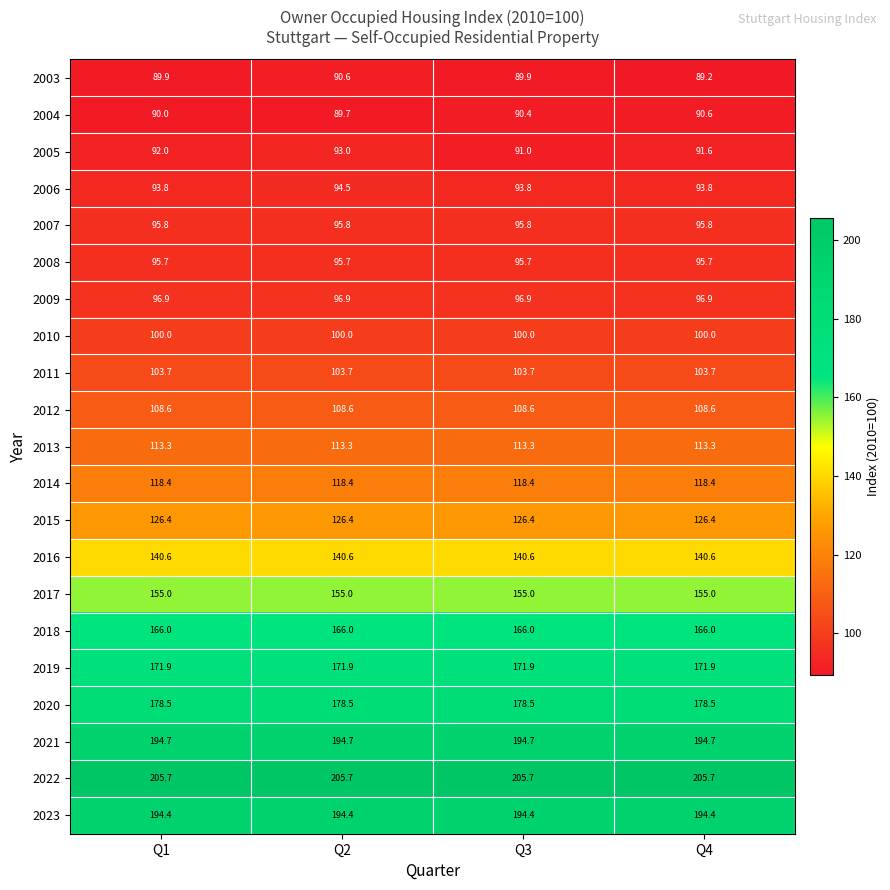

The value of 2020 at Q1 is 178.5. True or false?

True